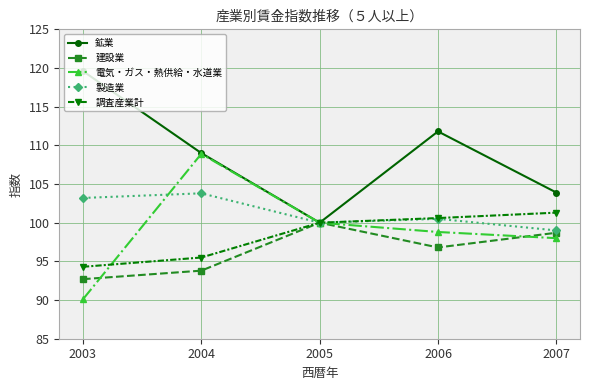

What is the total value across all series at 2003?

499.9